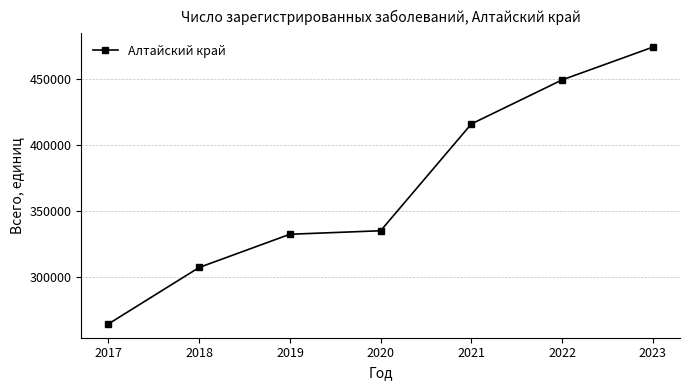

What is the ratio of the value at 2022 to the value at 2017?

1.7